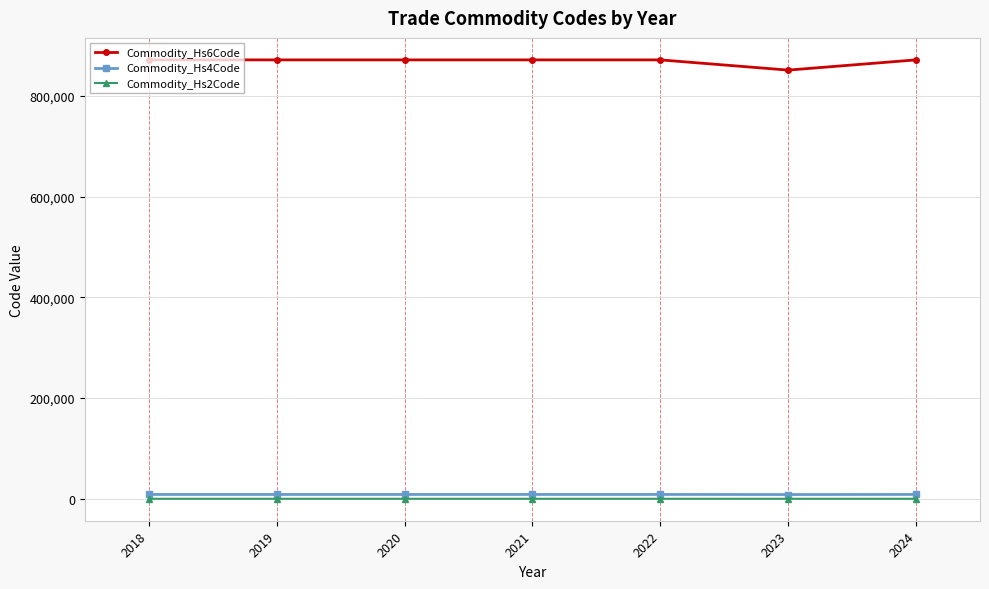

Is the value of Commodity_Hs2Code at 2024 greater than the value of Commodity_Hs6Code at 2021?

No